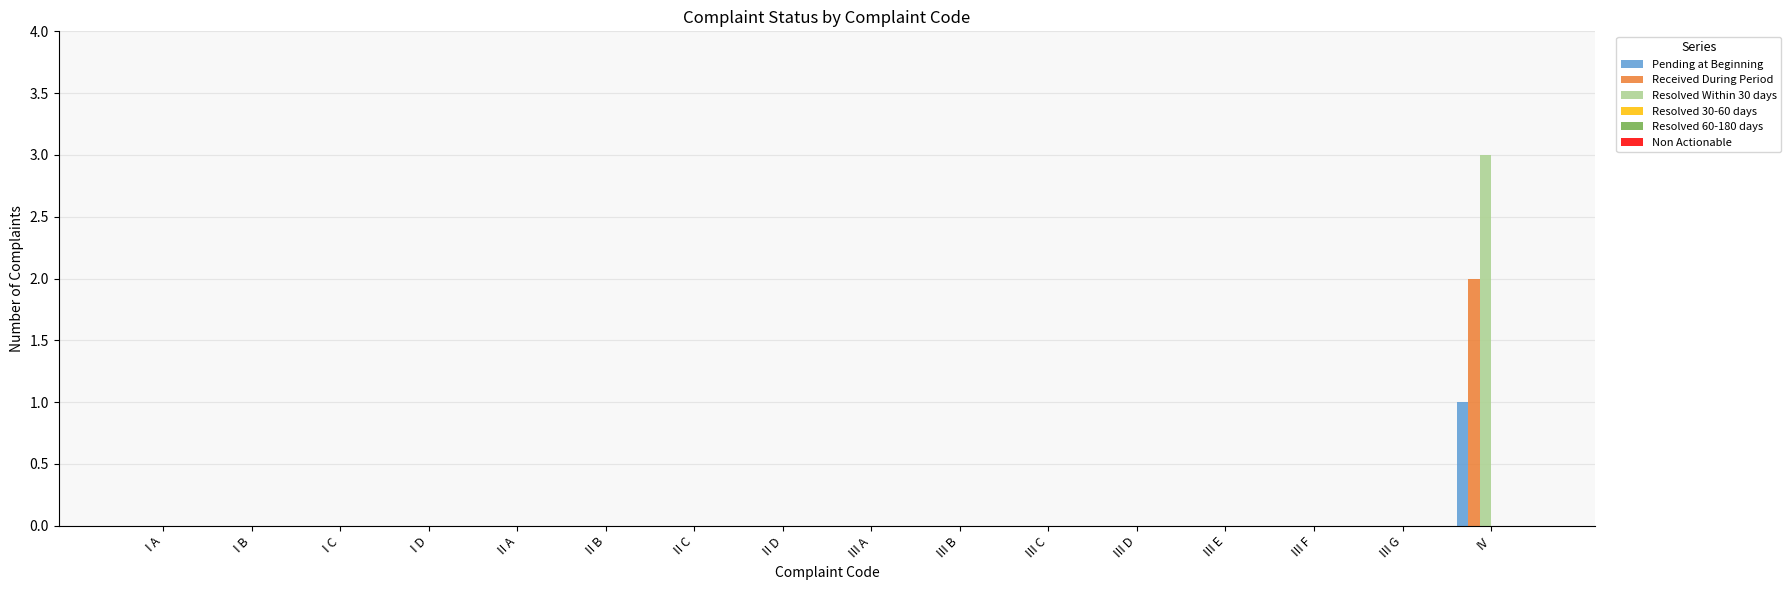

At which label does Pending at Beginning reach its peak?

IV